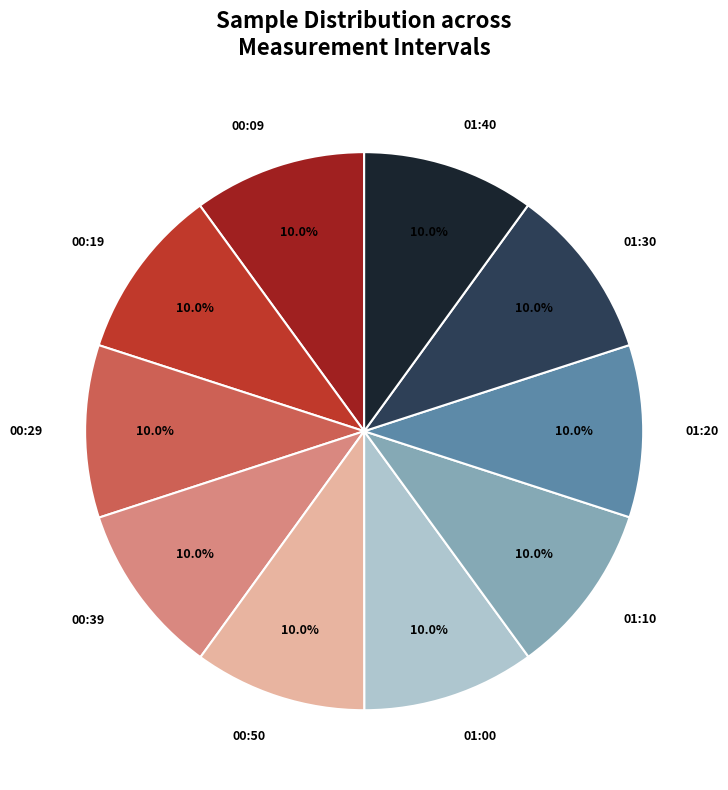

Is there a majority slice in this chart?

No